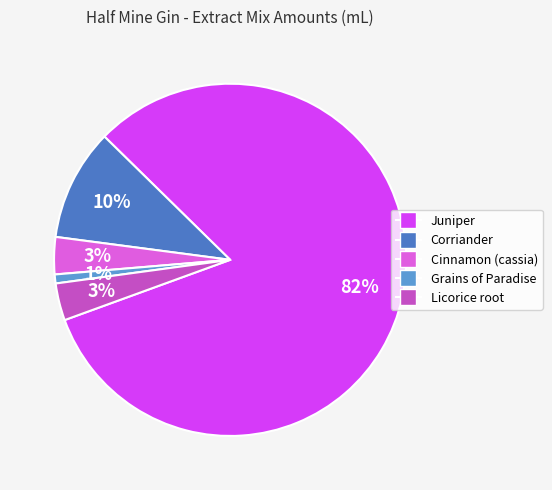

Which slice is the largest?

Juniper